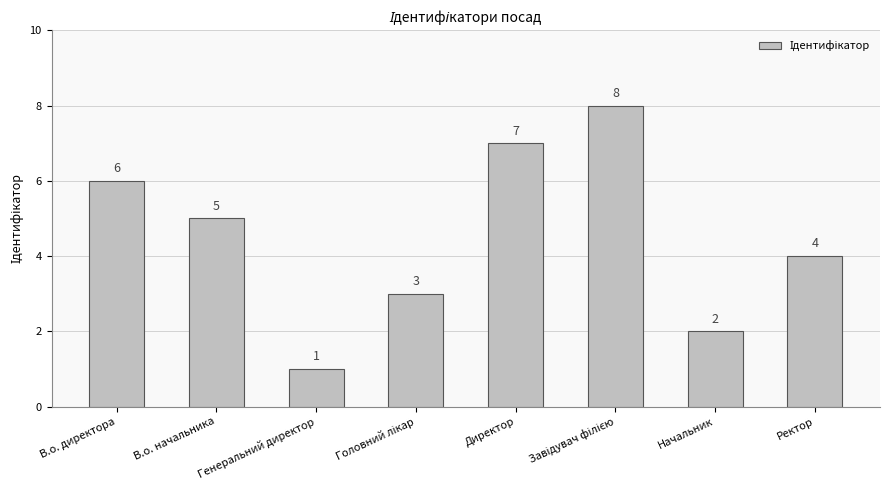

Count the number of categories in the chart.

8